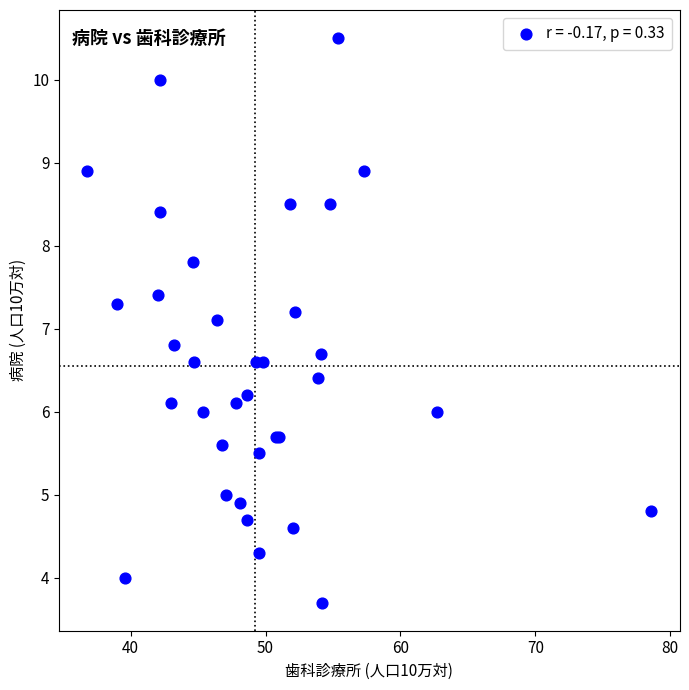

What Y value in the scatter plot is closest to 7?

7.1